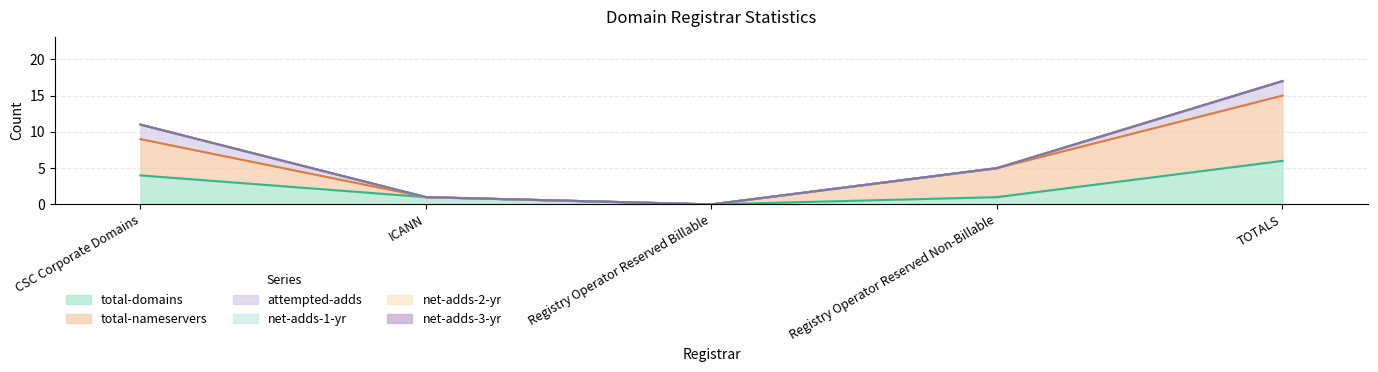

Reading left to right, what are all the values shown in this chart?

total-domains: CSC Corporate Domains=4	ICANN=1	Registry Operator Reserved Billable=0	Registry Operator Reserved Non-Billable=1	TOTALS=6
total-nameservers: CSC Corporate Domains=5	ICANN=0	Registry Operator Reserved Billable=0	Registry Operator Reserved Non-Billable=4	TOTALS=9
attempted-adds: CSC Corporate Domains=2	ICANN=0	Registry Operator Reserved Billable=0	Registry Operator Reserved Non-Billable=0	TOTALS=2
net-adds-1-yr: CSC Corporate Domains=0	ICANN=0	Registry Operator Reserved Billable=0	Registry Operator Reserved Non-Billable=0	TOTALS=0
net-adds-2-yr: CSC Corporate Domains=0	ICANN=0	Registry Operator Reserved Billable=0	Registry Operator Reserved Non-Billable=0	TOTALS=0
net-adds-3-yr: CSC Corporate Domains=0	ICANN=0	Registry Operator Reserved Billable=0	Registry Operator Reserved Non-Billable=0	TOTALS=0